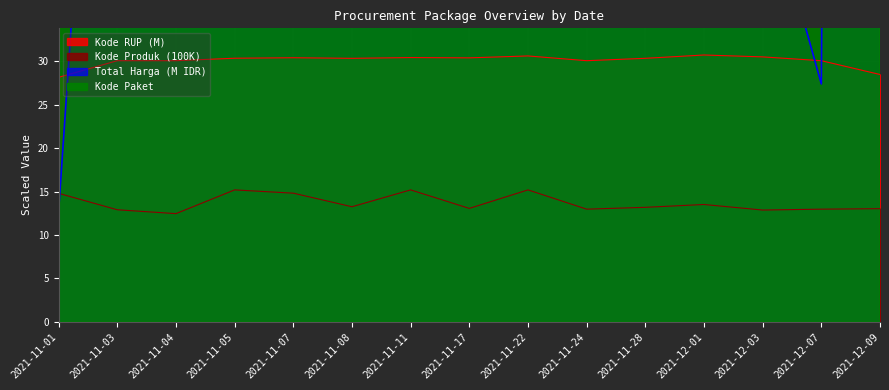

Read the Total Harga value at 2021-11-03.

111.6